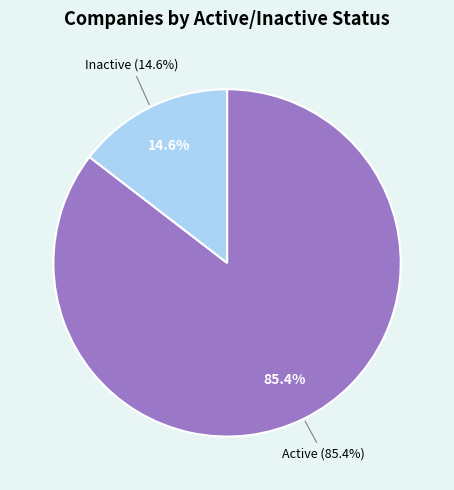

To the nearest percent, what is the difference between the A and I slice percentages?

71%